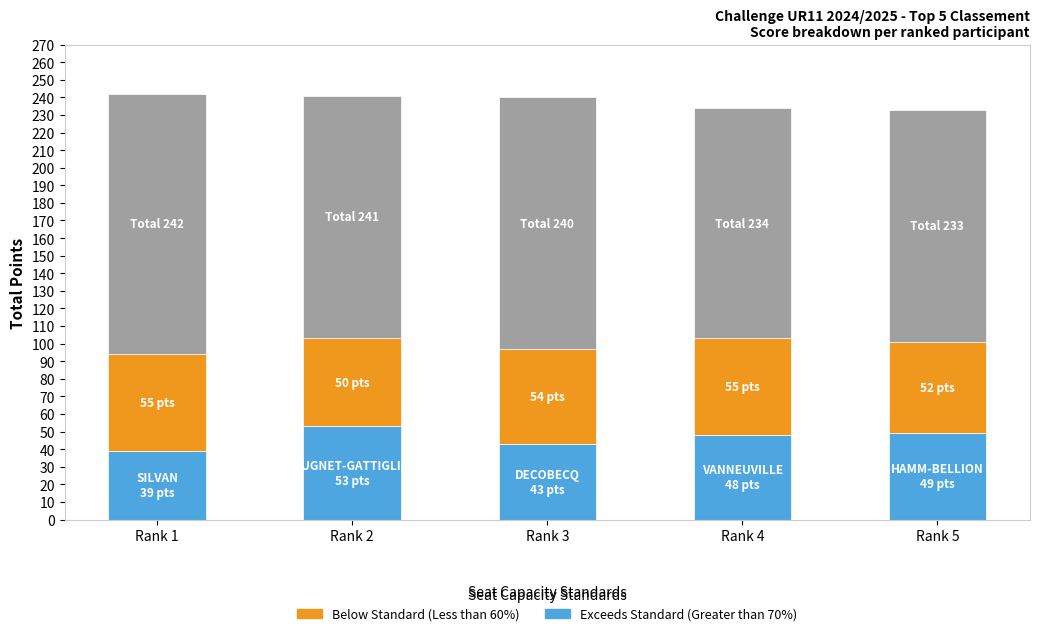

What is the total value across all series at Rank 3?

240